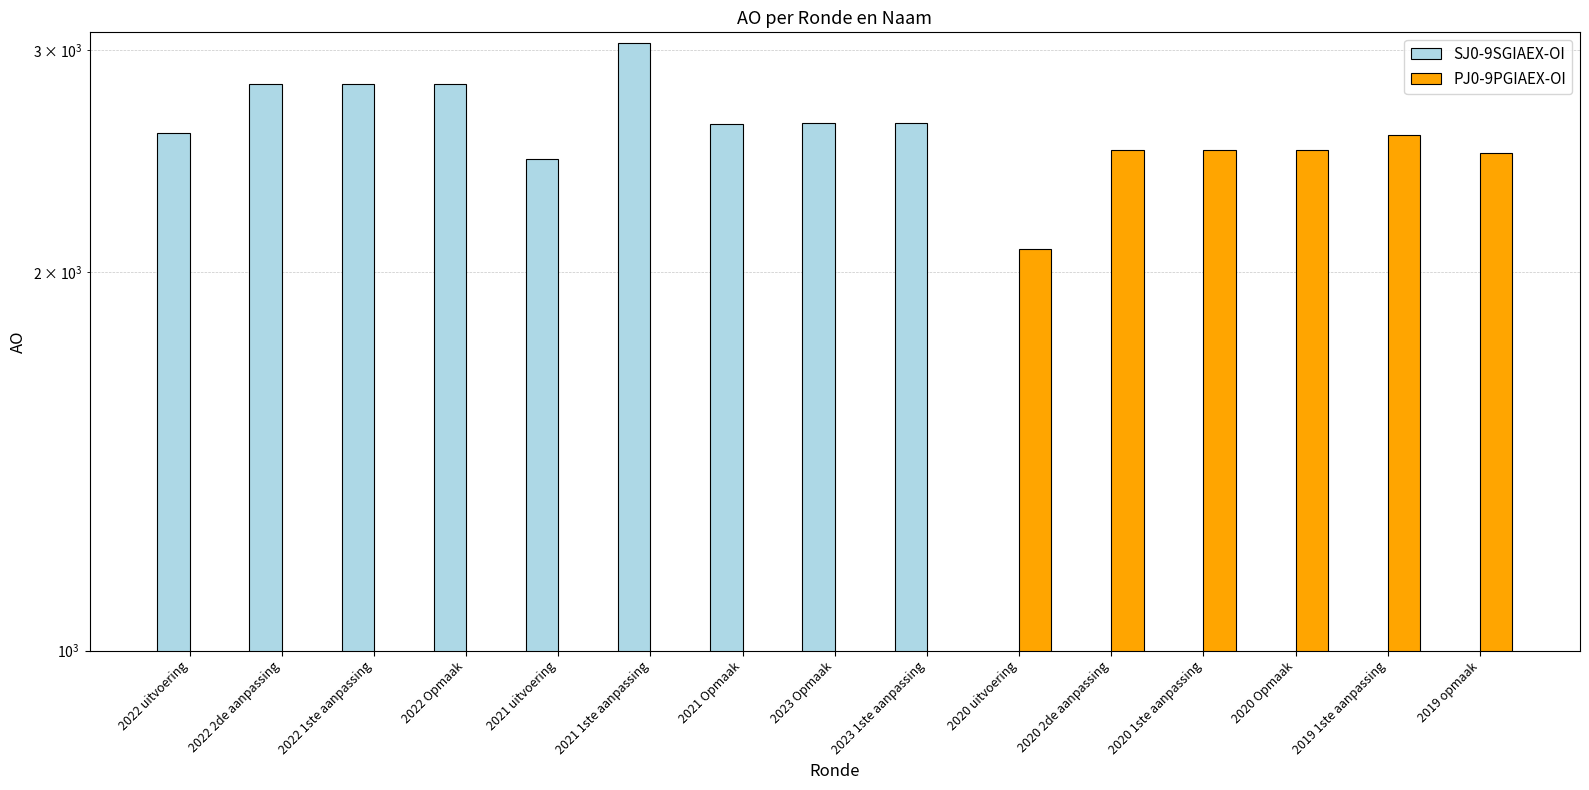

What are all the series names shown in the legend?

SJ0-9SGIAEX-OI, PJ0-9PGIAEX-OI